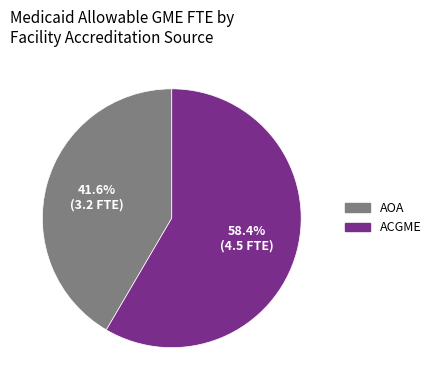

Which slice is the smallest?

AOA